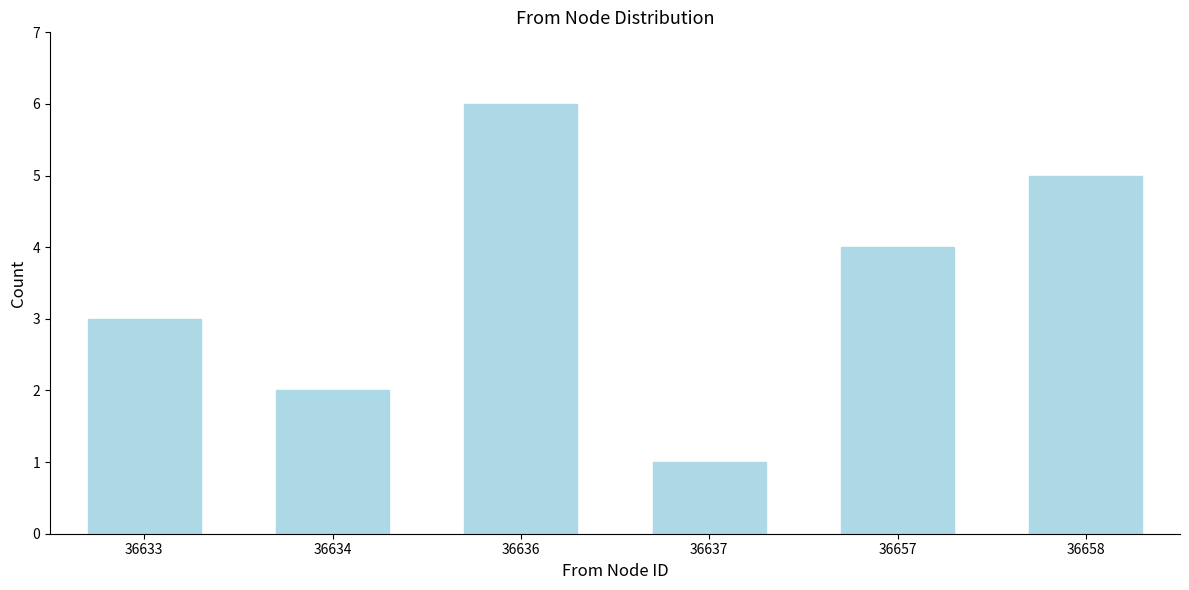

Reading left to right, what are all the values shown in this chart?

3	2	6	1	4	5